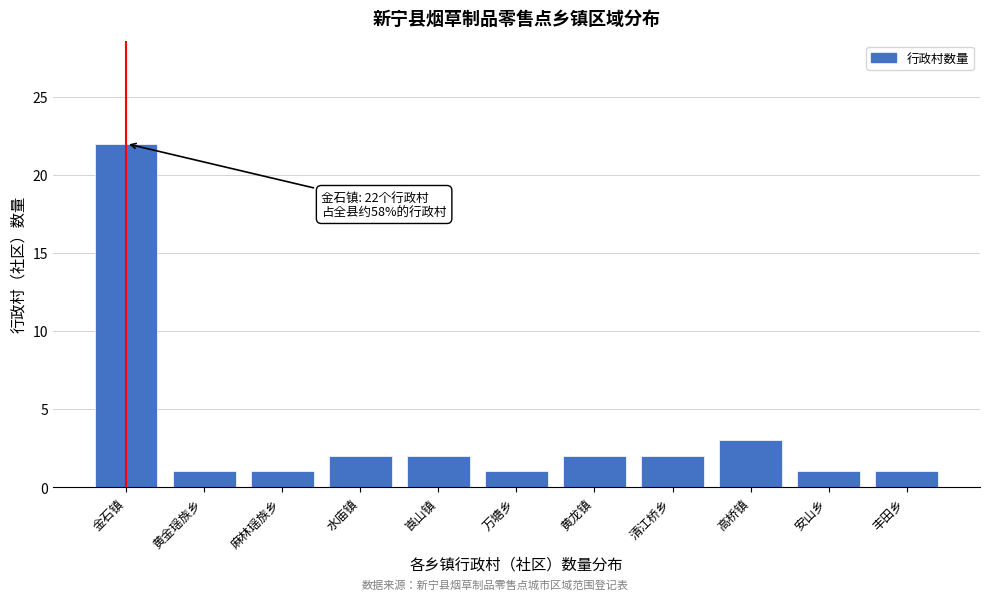

Reading left to right, extract all data points from this chart.

金石镇=22	黄金瑶族乡=1	麻林瑶族乡=1	水庙镇=2	崀山镇=2	万塘乡=1	黄龙镇=2	清江桥乡=2	高桥镇=3	安山乡=1	丰田乡=1